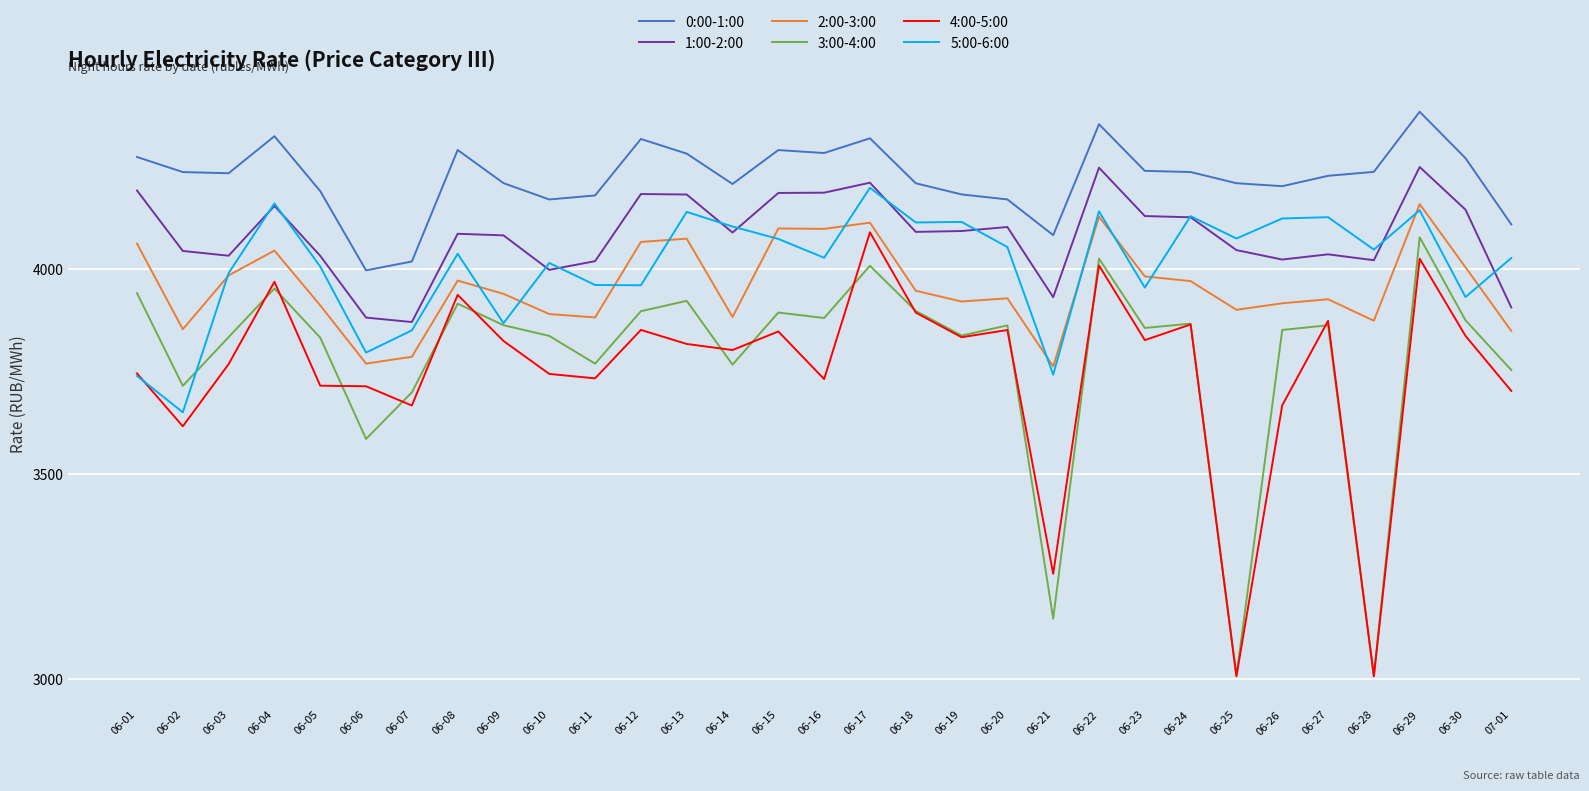

What is the difference between the highest and lowest values at 06-06?

411.2